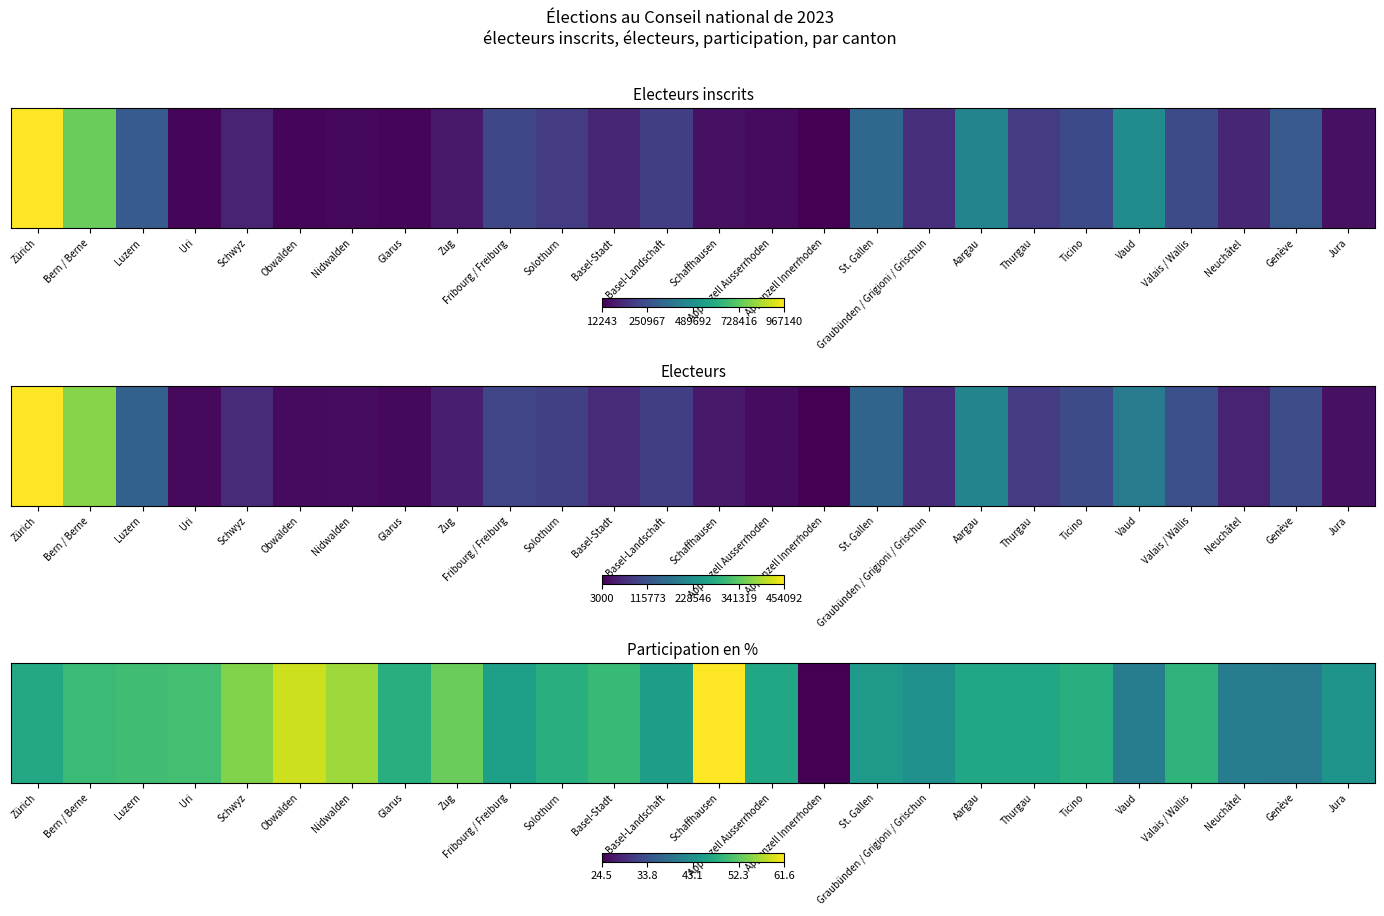

List the labels in order of value, largest first.

Schaffhausen, Obwalden, Nidwalden, Schwyz, Zug, Uri, Luzern, Bern / Berne, Basel-Stadt, Valais / Wallis, Glarus, Ticino, Solothurn, Zürich, Thurgau, Appenzell Ausserrhoden, Aargau, Fribourg / Freiburg, Basel-Landschaft, St. Gallen, Jura, Graubünden / Grigioni / Grischun, Neuchâtel, Vaud, Genève, Appenzell Innerrhoden